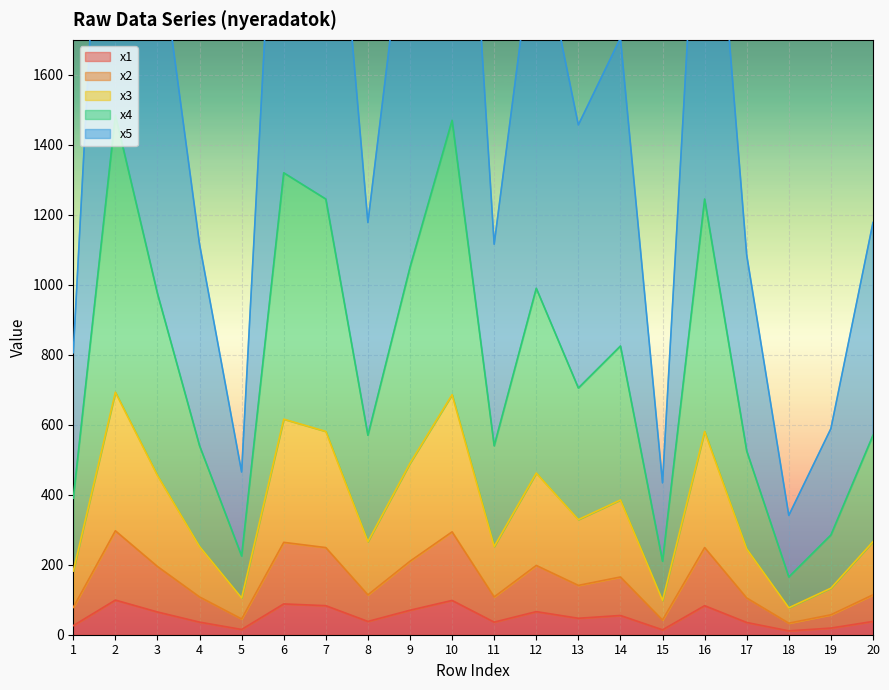

List the labels in order of x2 value, largest first.

2, 10, 6, 7, 16, 9, 12, 3, 14, 13, 8, 20, 4, 11, 17, 1, 19, 5, 15, 18